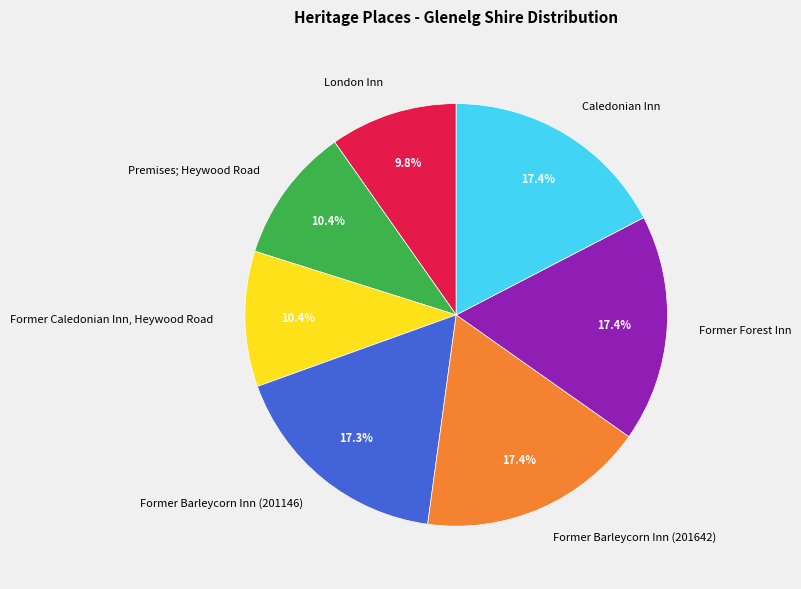

What is the total percentage of Former Caledonian Inn, Heywood Road and Former Barleycorn Inn (201642)?

27.8%